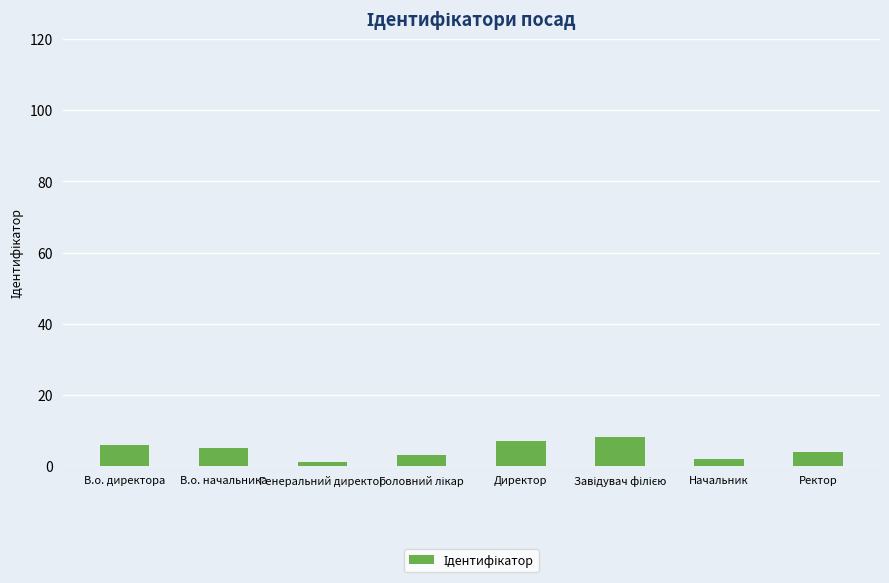

What is the ratio of the value at В.о. начальника to the value at В.о. директора?

0.8